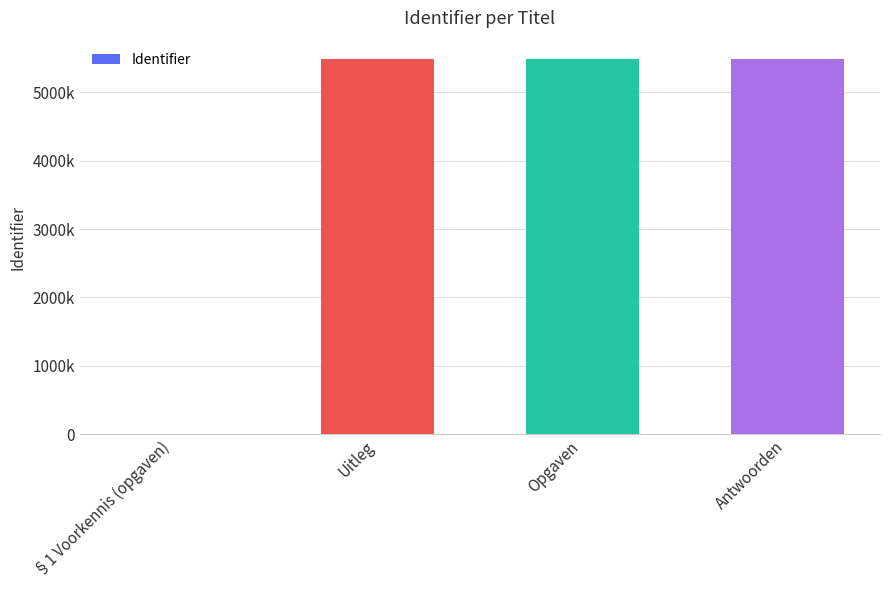

The chart shows a value of 5482060 at Antwoorden. True or false?

True